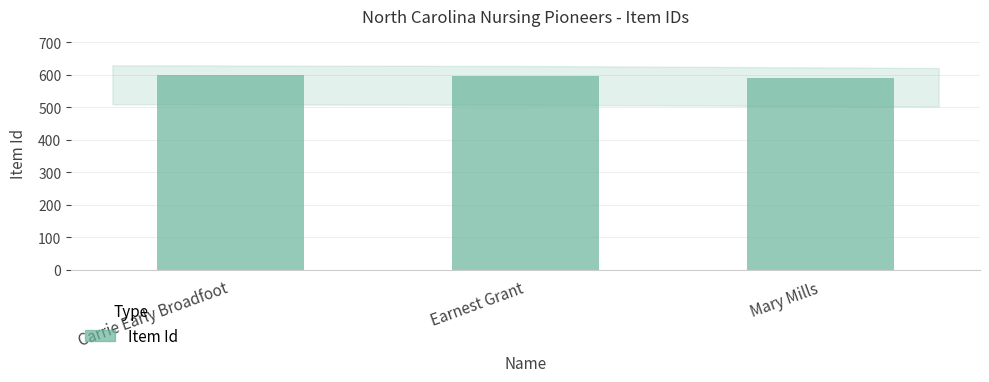

True or false: the data shows 786 at Earnest Grant.

False